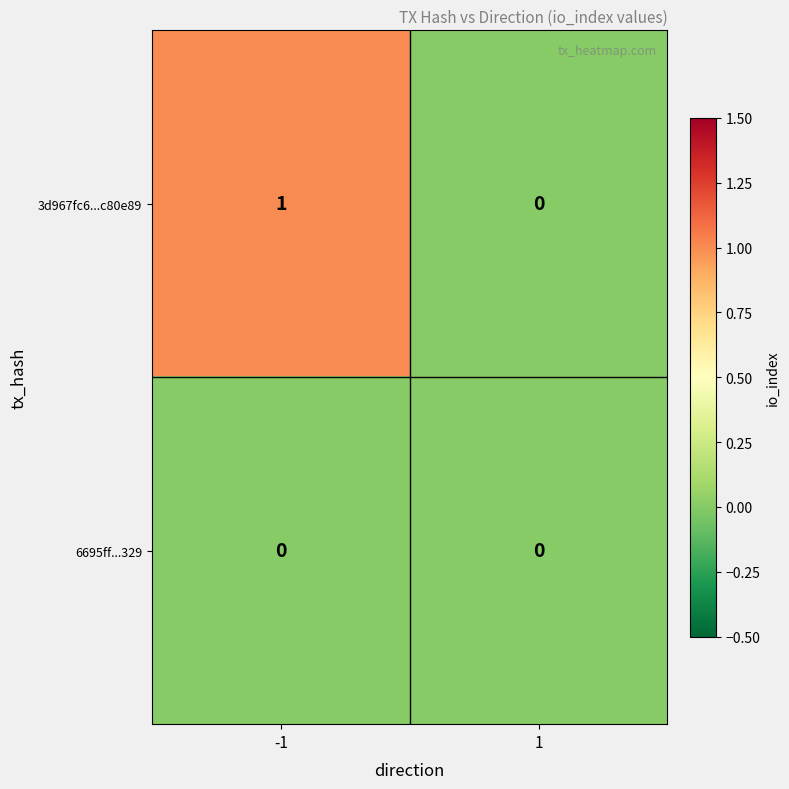

Between -1 and 1, which series saw the biggest shift?

3d967fc6...c80e89